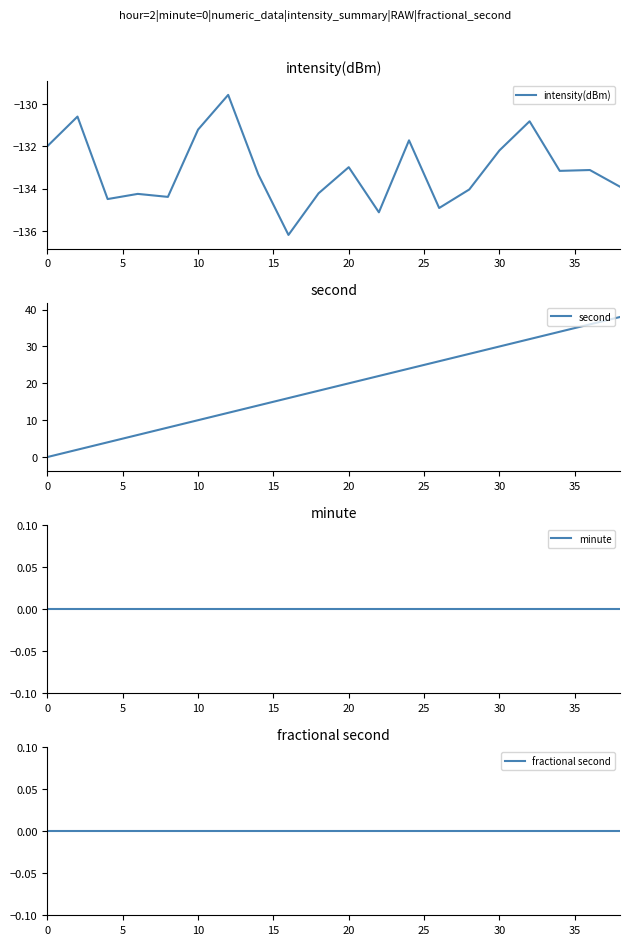

True or false: second and minute cross at least once.

False